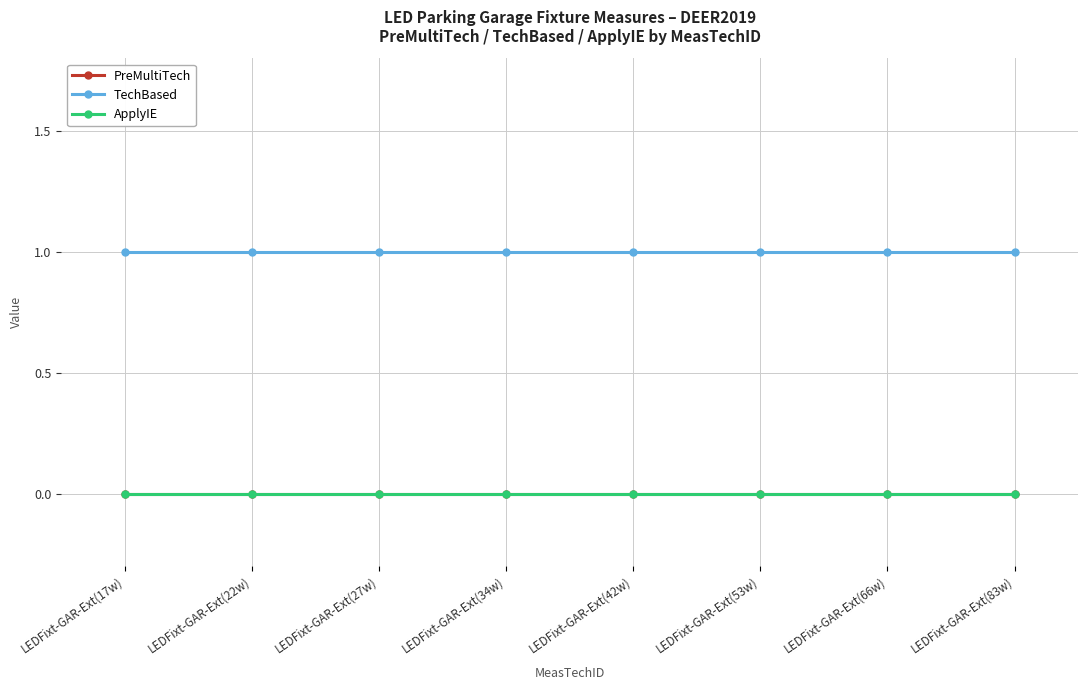

What is the label of the 5th point from the right?

LEDFixt-GAR-Ext(34w)